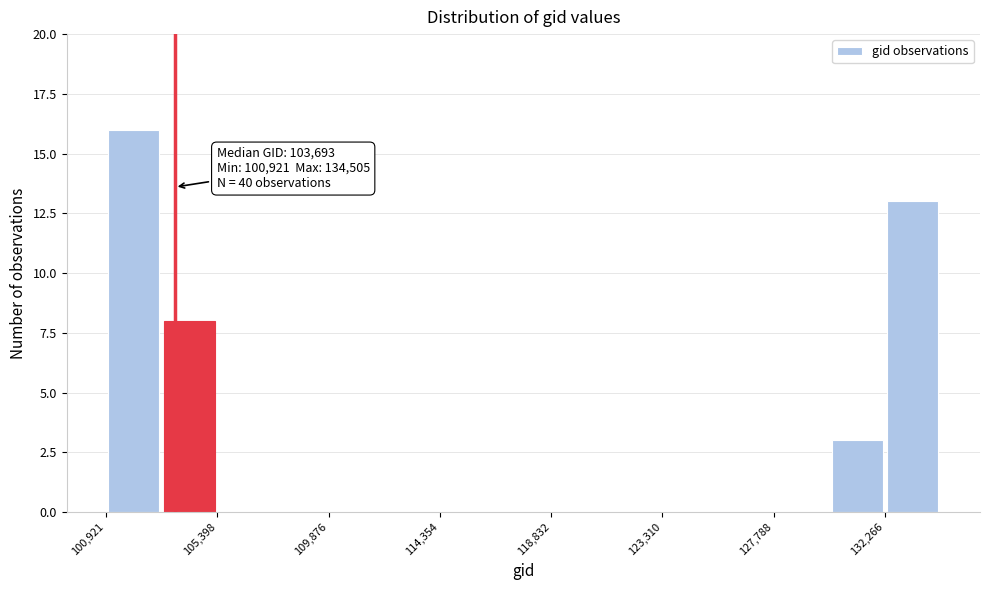

Which range on the x-axis has the tallest bar?

101000 to 103000